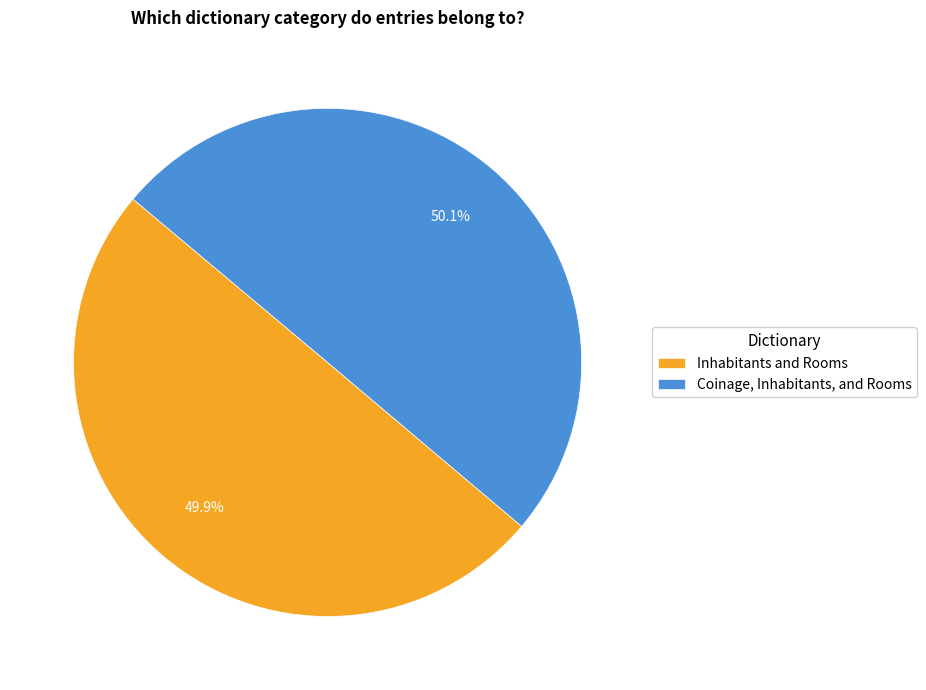

What percentage is the Inhabitants and Rooms slice, to the nearest percent?

50%